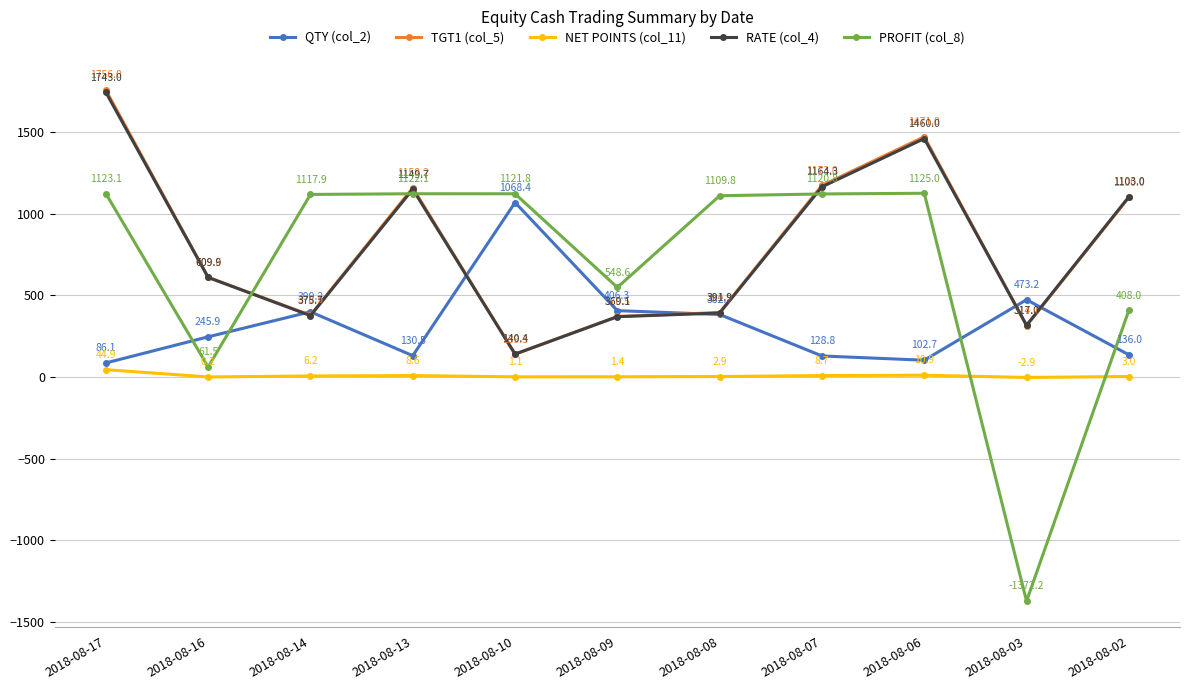

Which series has the largest total across all categories?

TGT1 (col_5)